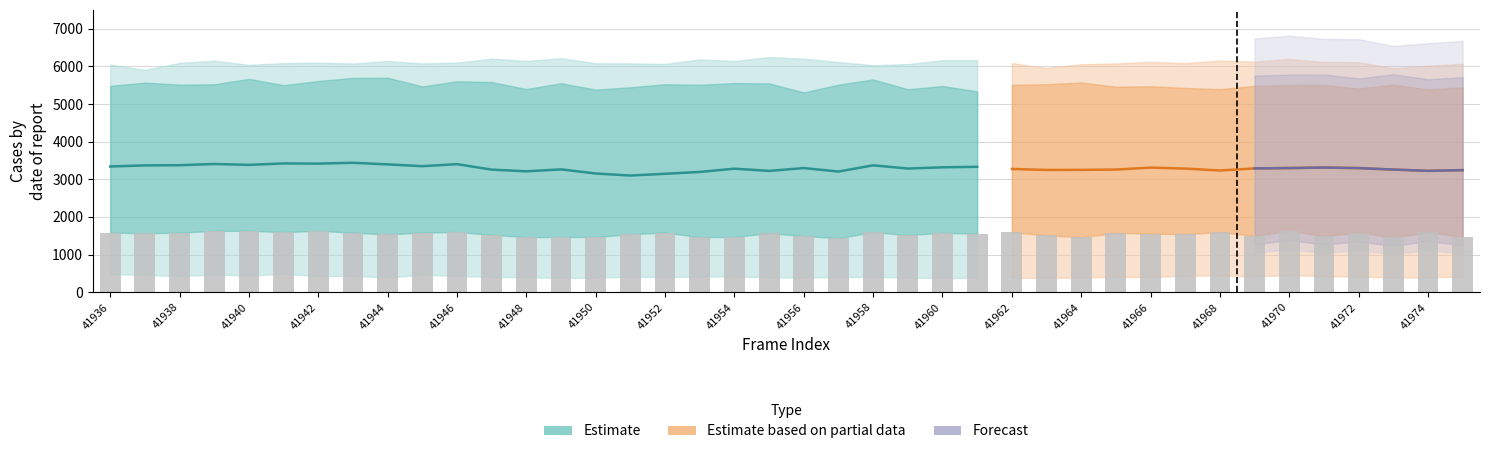

What is the total value across all series at 41969?

16821